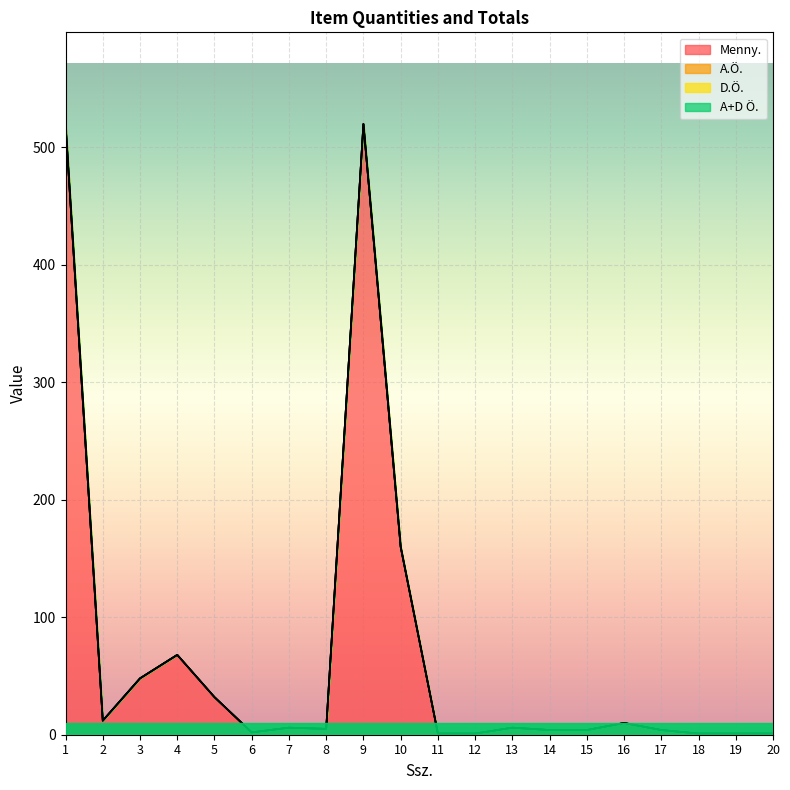

True or false: Menny. and D.Ö. cross at least once.

False